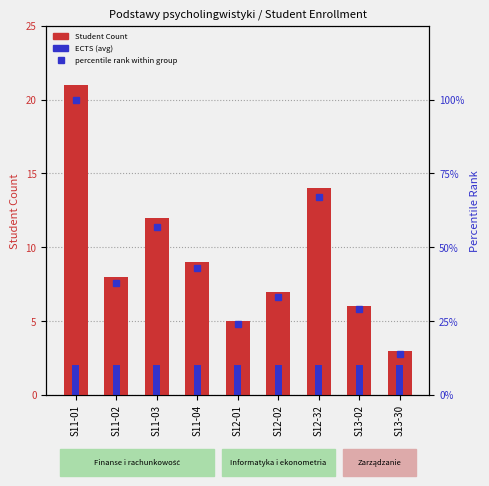

How many data points in Student Count are less than 8?

4